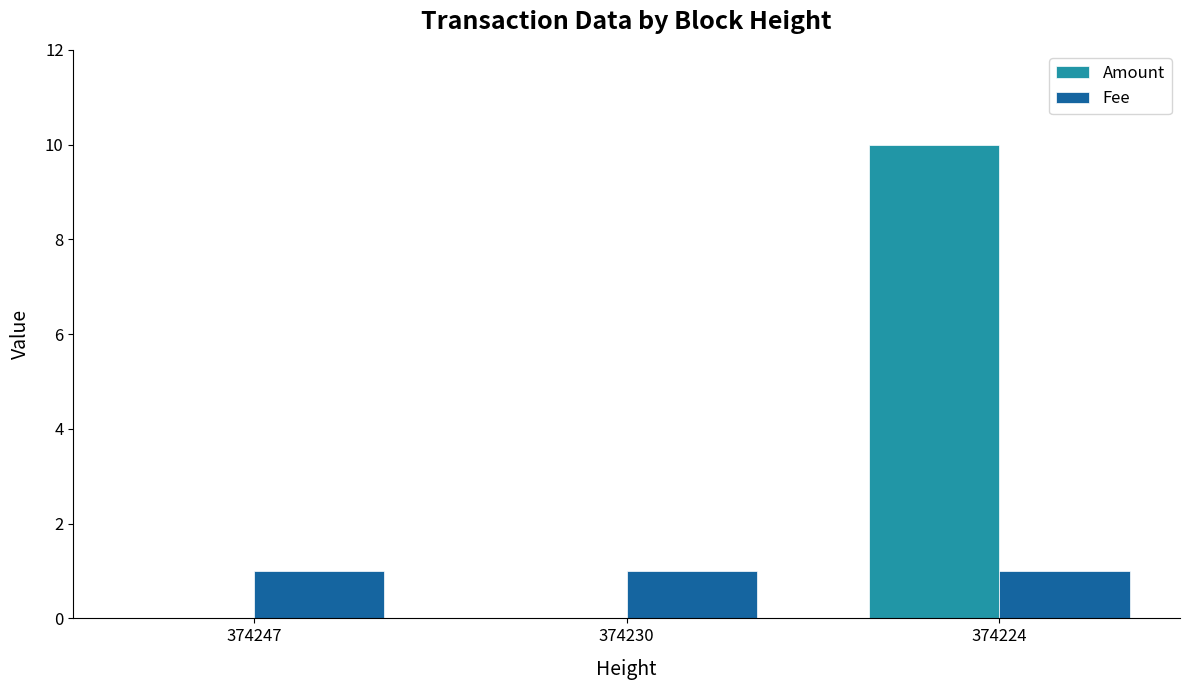

Between 374247 and 374224, which series saw the biggest shift?

Amount